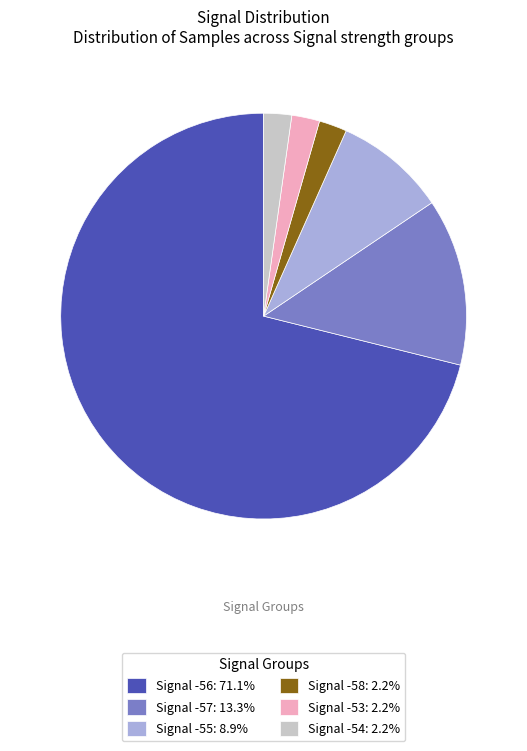

Approximately how many times larger is the value at Signal -58: 2.2% compared to Signal -55: 8.9%?

0.3